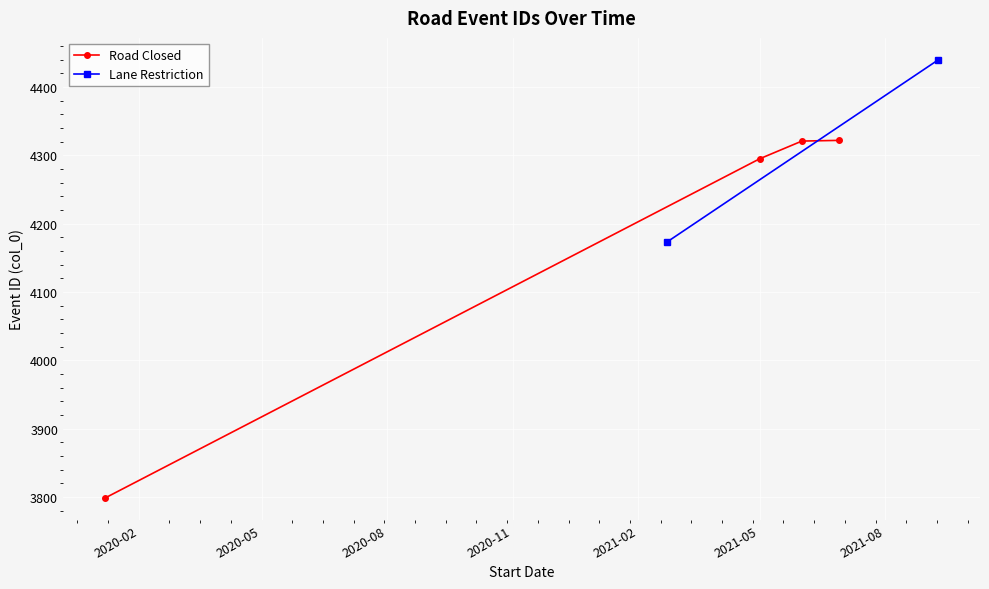

What is the highest value of the Road Closed series?

4322